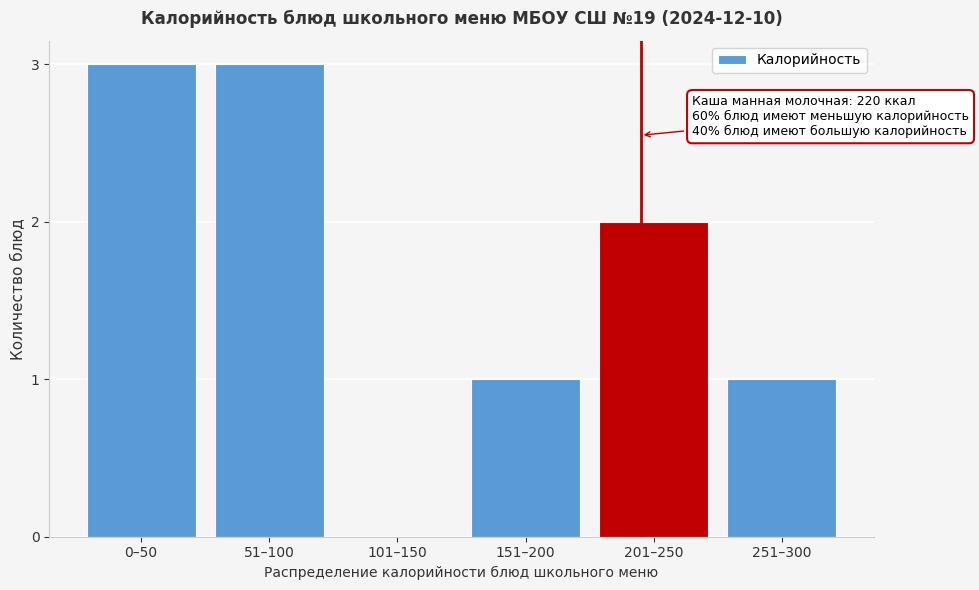

Reading left to right, transcribe all the data shown in this chart.

0–50=3	51–100=3	101–150=0	151–200=1	201–250=2	251–300=1